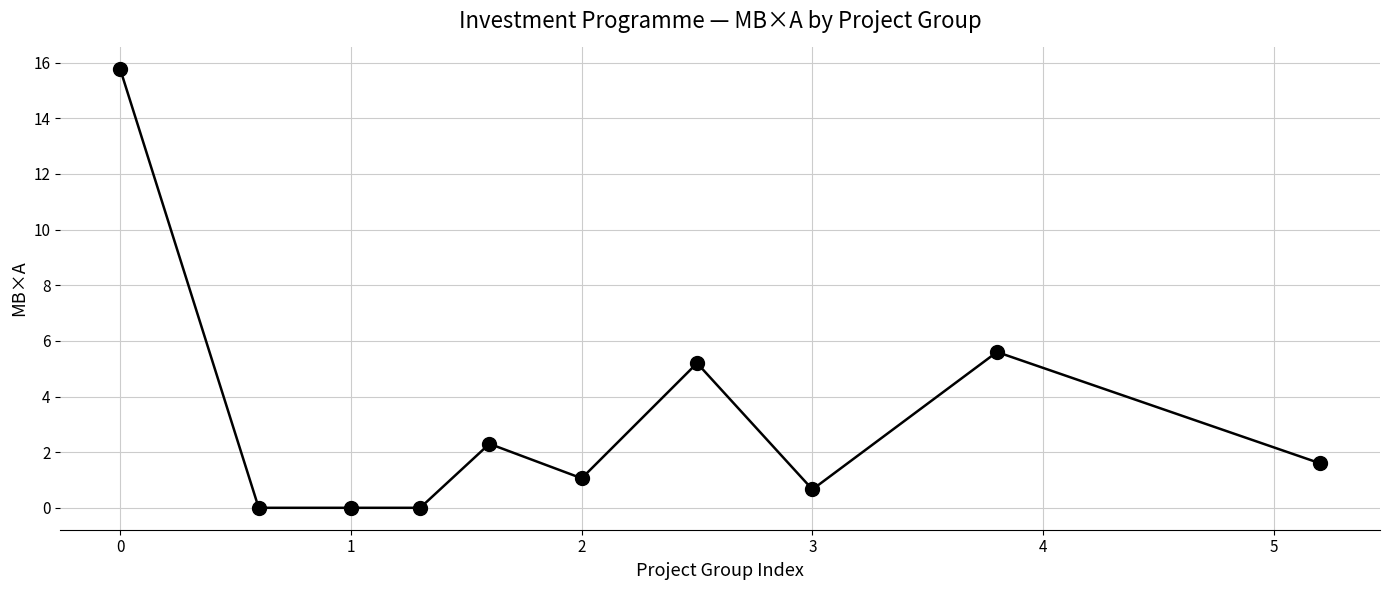

Reading left to right, extract all data points from this chart.

15.8	0.0	0.0	0.0	2.3	1.1	5.2	0.7	5.6	1.6